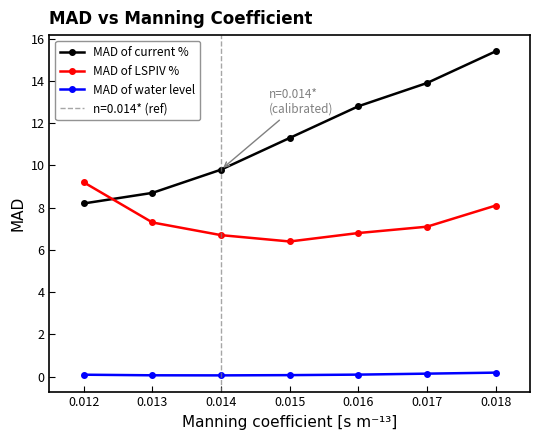

What is the difference between the maximum and second lowest values in the MAD of LSPIV % series?

2.5